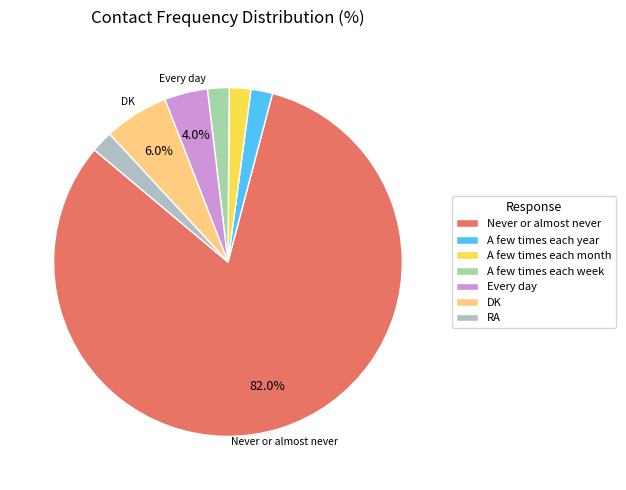

Is it true that A few times each week is 16% of the pie?

False